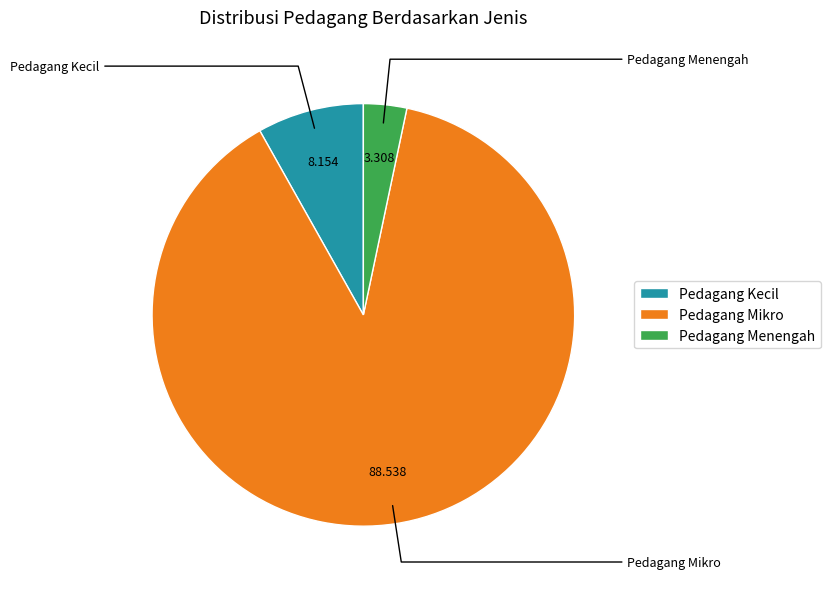

Do Pedagang Kecil and Pedagang Mikro together represent more than half of the pie?

Yes